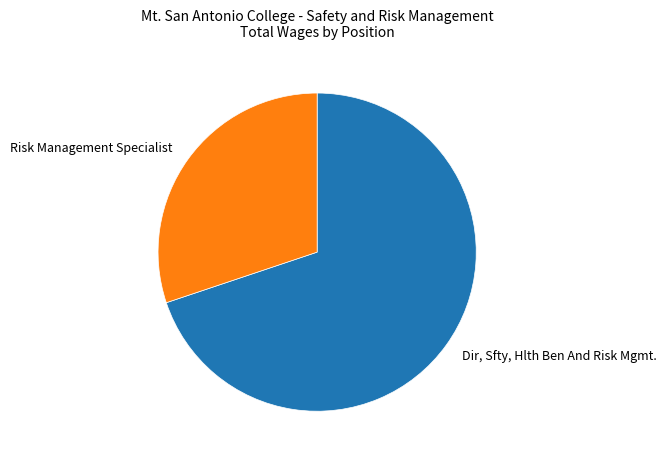

Does Dir, Sfty, Hlth Ben And Risk Mgmt. represent more than half of the total?

Yes